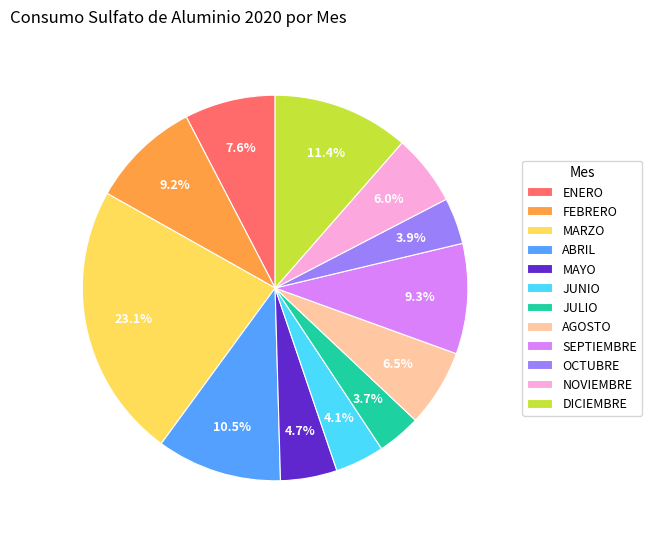

How many slices are in this pie chart?

12